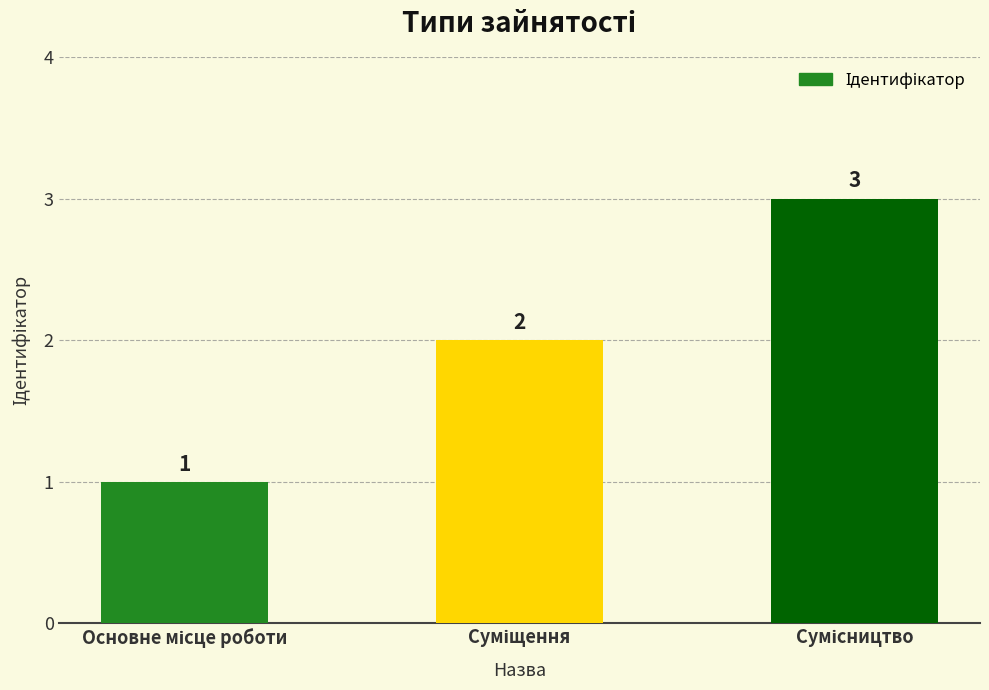

How many values are between 1 and 3?

3